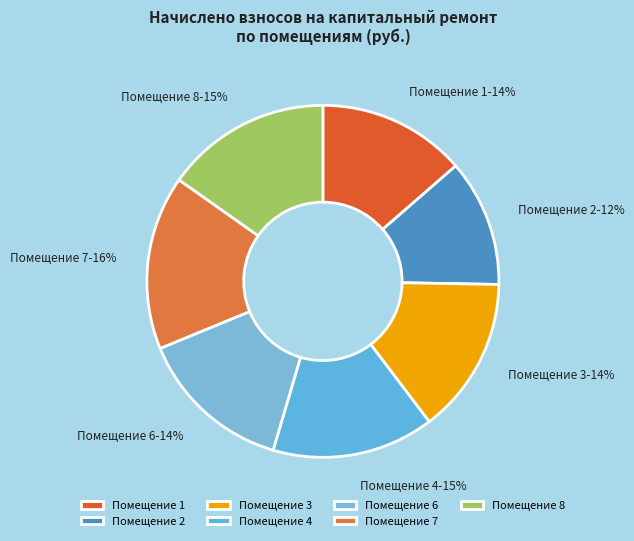

Count the number of slices in the pie.

7